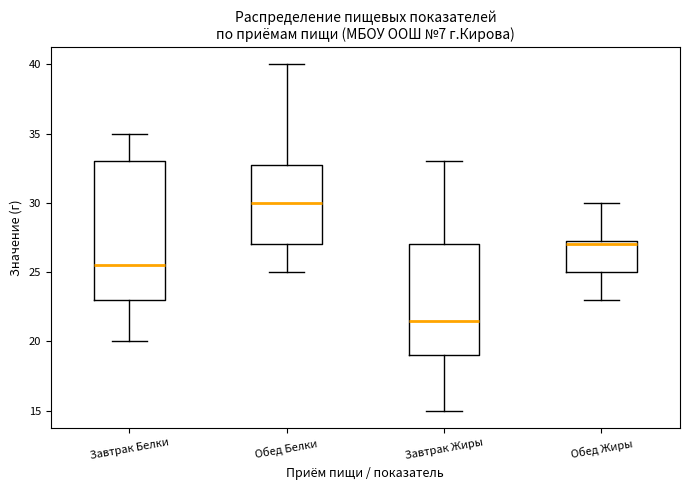

Reading left to right, read every box against the y-axis: the position of its median line, the range the box covers, and the ends of its whiskers. The values are not printed on the chart, so give them approximately, as read against the axis.

Завтрак Белки: median 25.5, box 23.0 to 33.0, whiskers 20.0 to 35.0
Обед Белки: median 30.0, box 27.0 to 33.0, whiskers 25.0 to 40.0
Завтрак Жиры: median 21.5, box 19.0 to 27.0, whiskers 15.0 to 33.0
Обед Жиры: median 27.0, box 25.0 to 27.5, whiskers 23.0 to 30.0